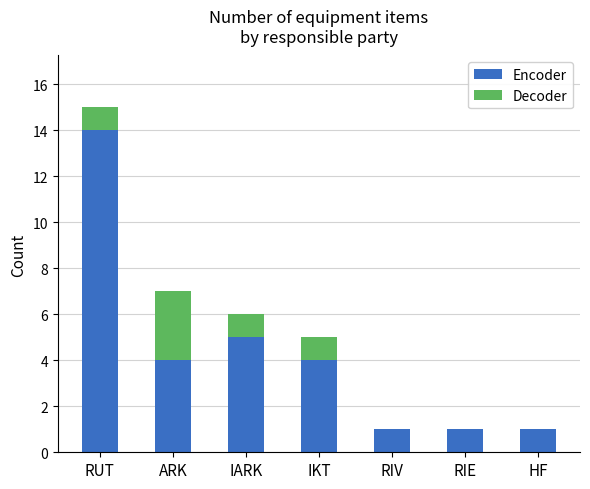

What is the highest value of the Encoder series?

14